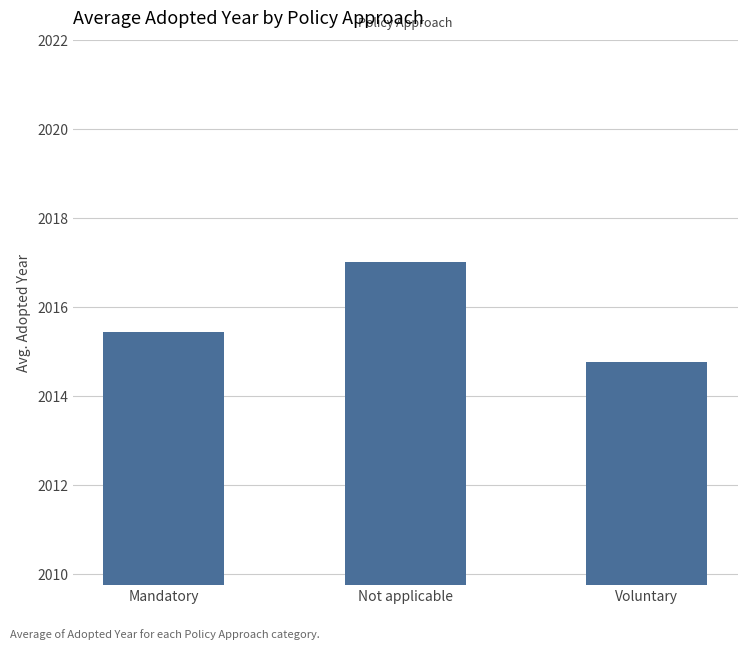

Which label corresponds to the smallest value in the chart?

Voluntary